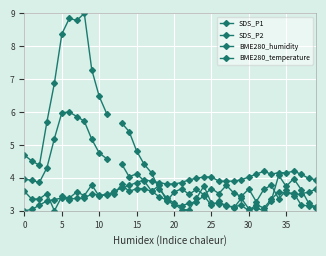

How many lines are shown in the chart?

4